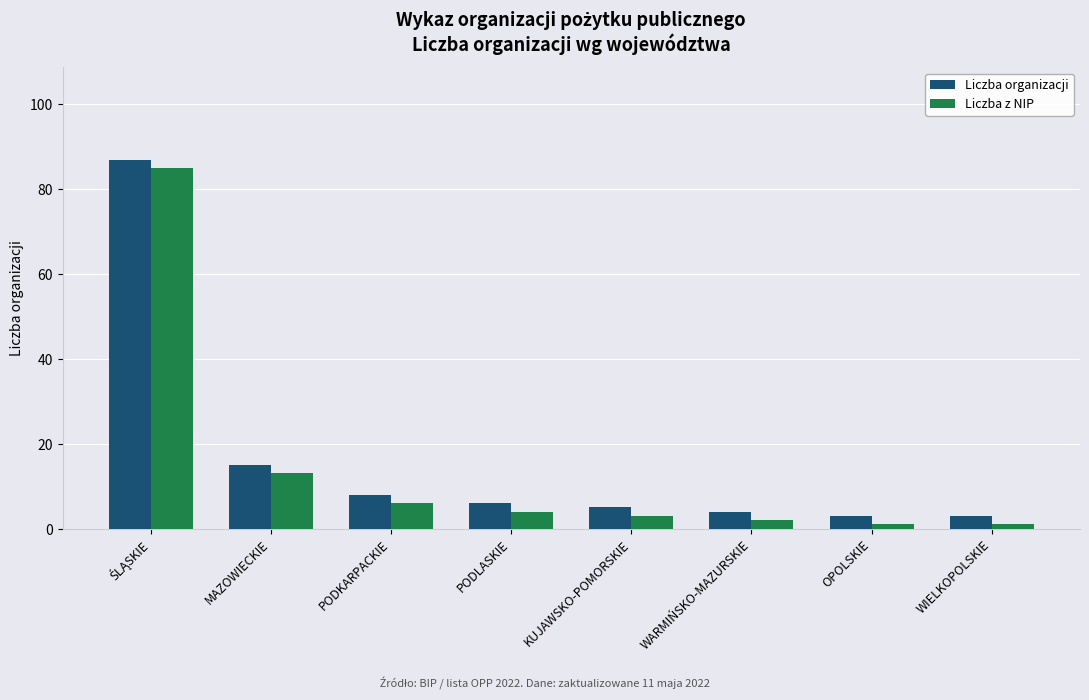

List the series in order of their peak value, highest first.

Liczba organizacji, Liczba z NIP